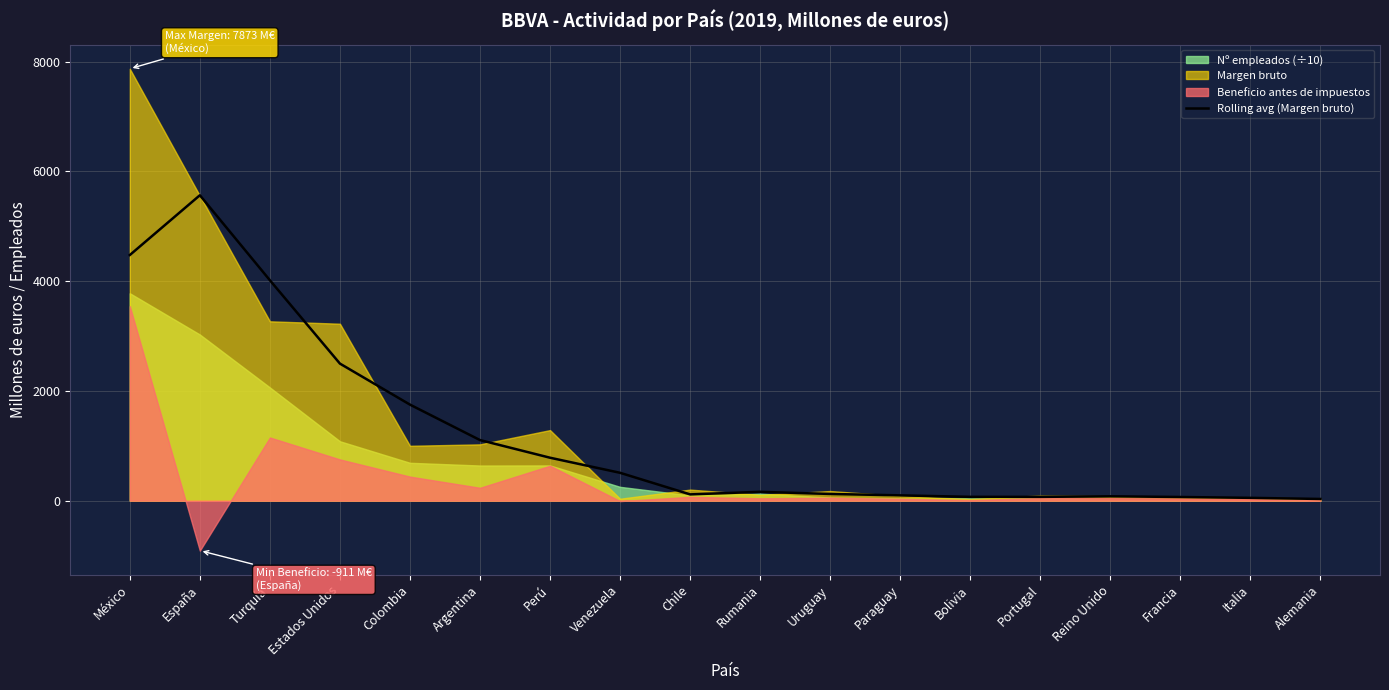

Where is the first local maximum?

España